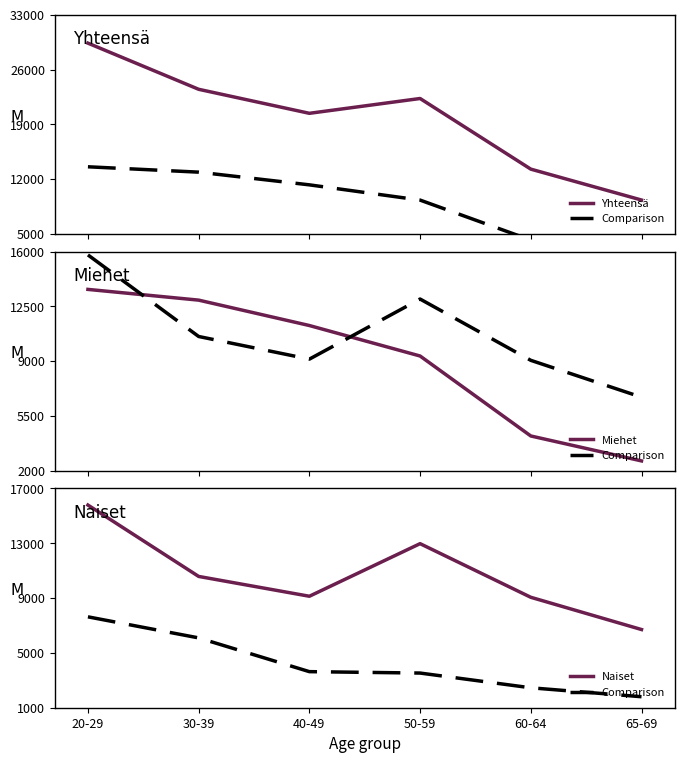

Which category has the highest value in the Comparison series?

20-29